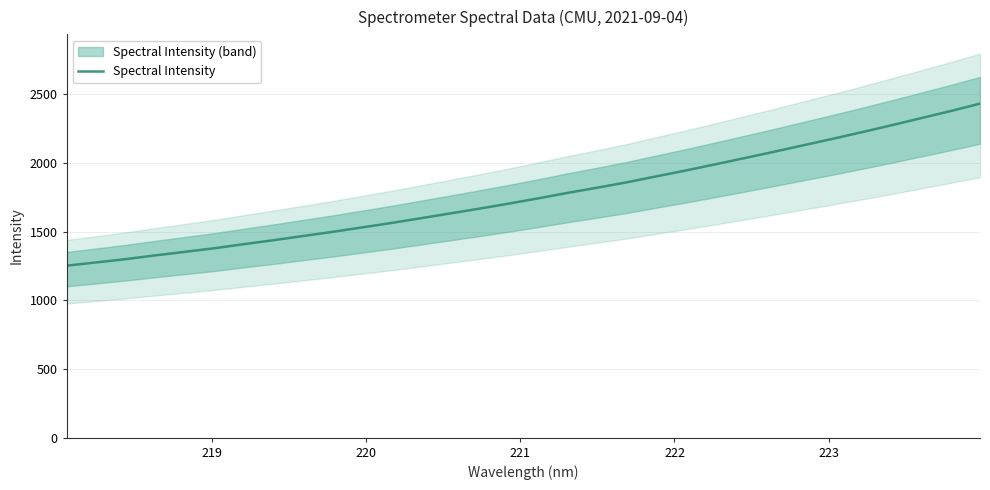

What is the lowest value of the Spectral Intensity series?

1252.4